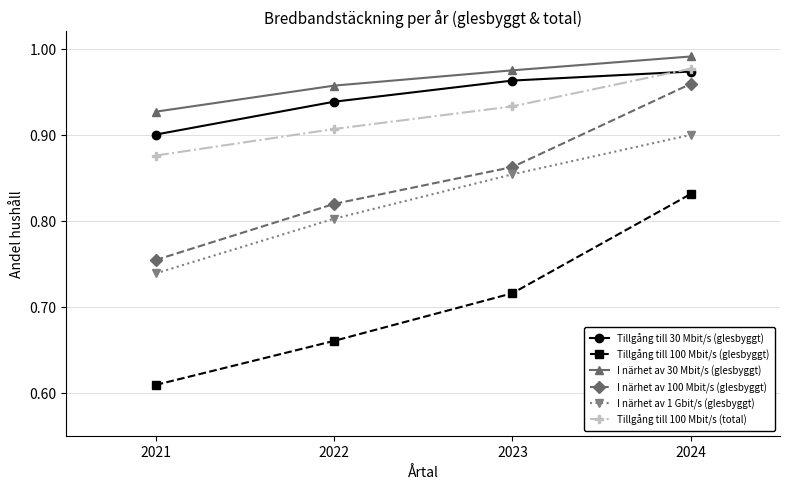

Rank the categories by I närhet av 100 Mbit/s (glesbyggt) value from highest to lowest.

2024, 2023, 2022, 2021